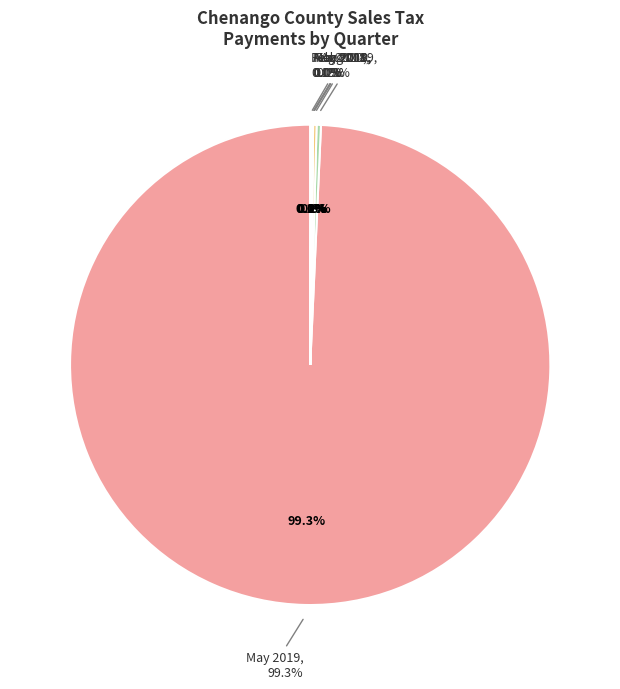

Is 05/31/2019 the majority of the pie?

Yes